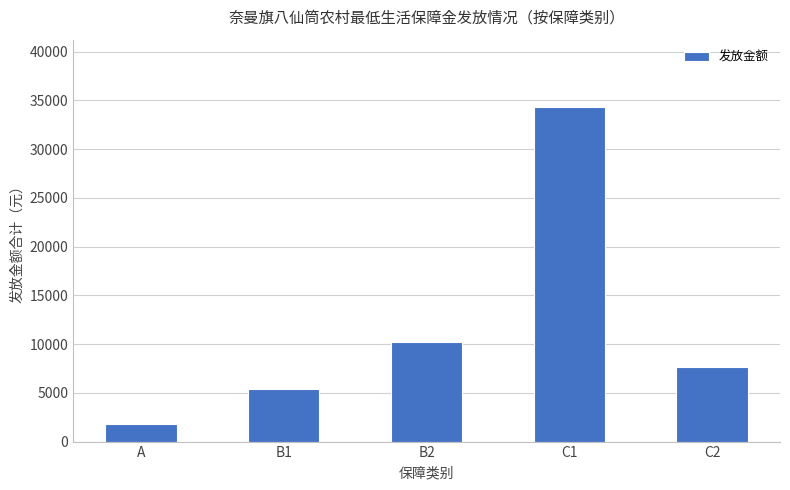

Which label corresponds to the smallest value in the chart?

A